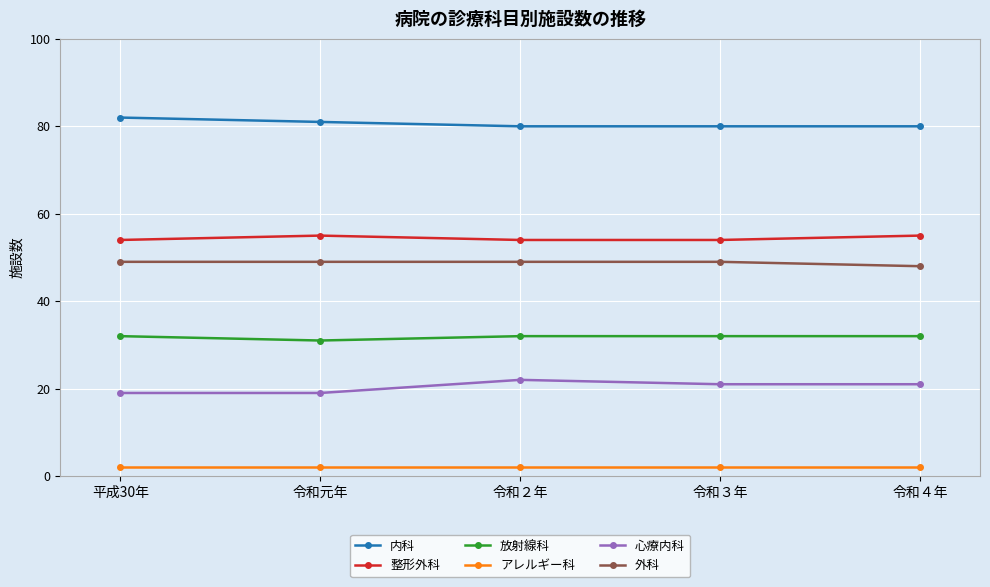

How many distinct data groups are displayed?

6